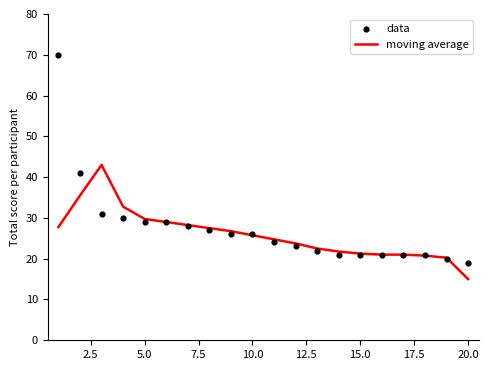

What is the maximum value for moving average?

43.0